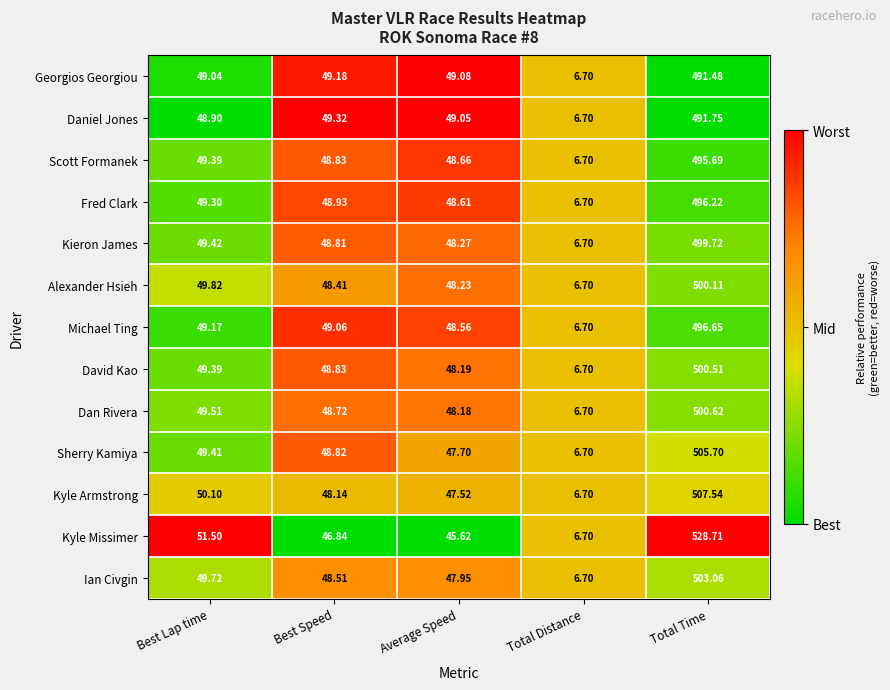

Which series has the largest total across all categories?

Kyle Missimer